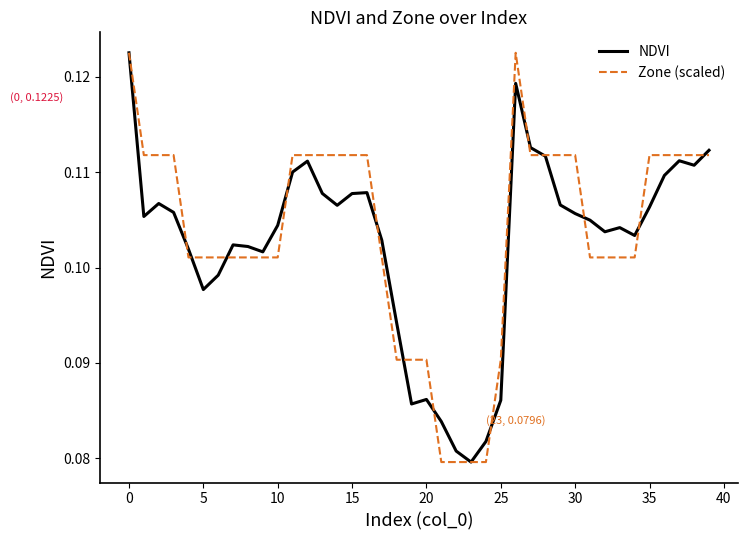

What is the value of the NDVI point at the 13th from the left?

0.1